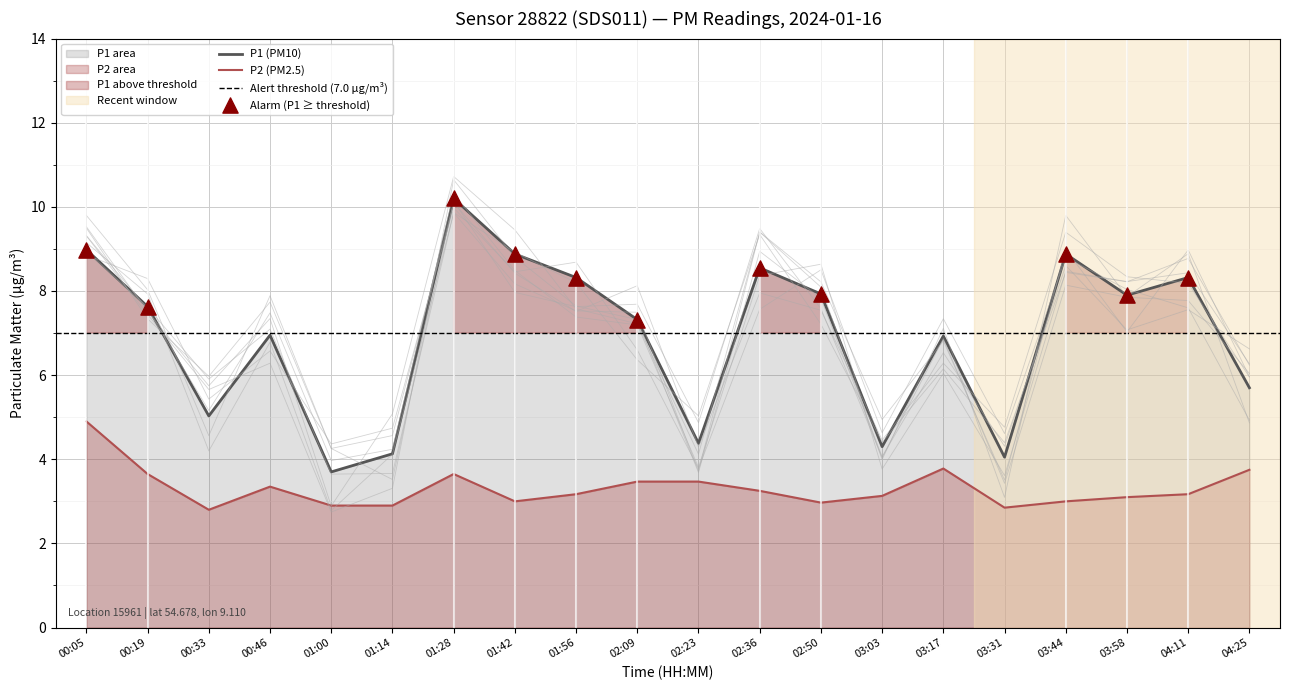

Which series has the largest total across all categories?

P1